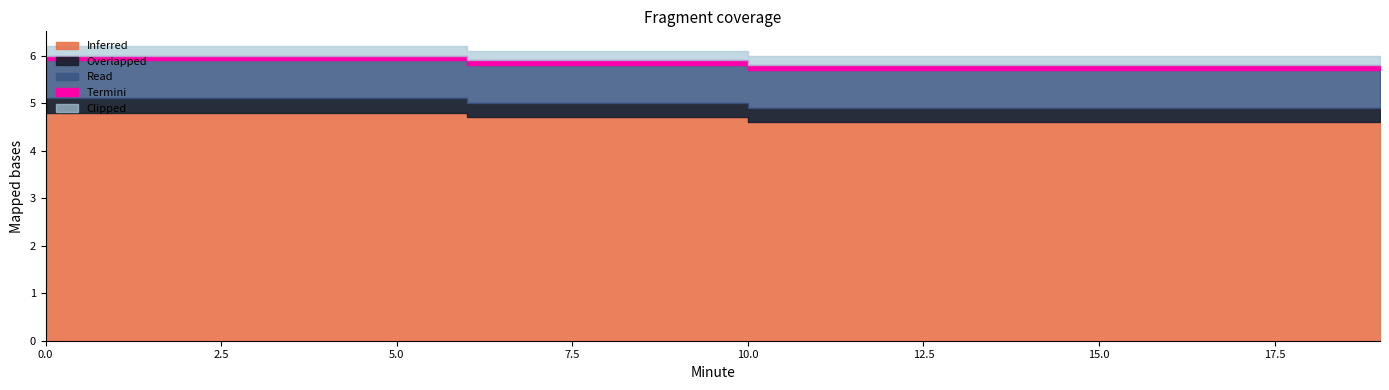

True or false: Inferred has a value of 2.1 at 5.

False